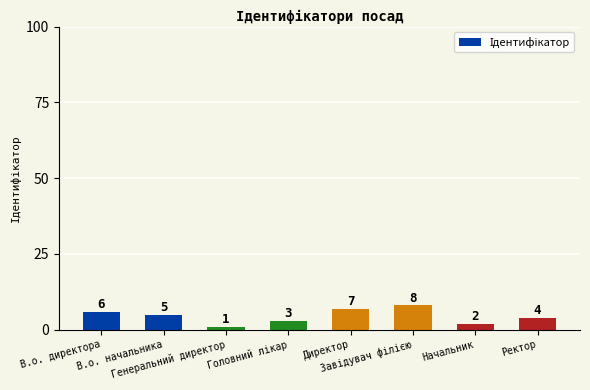

What is the maximum value shown in the chart?

8